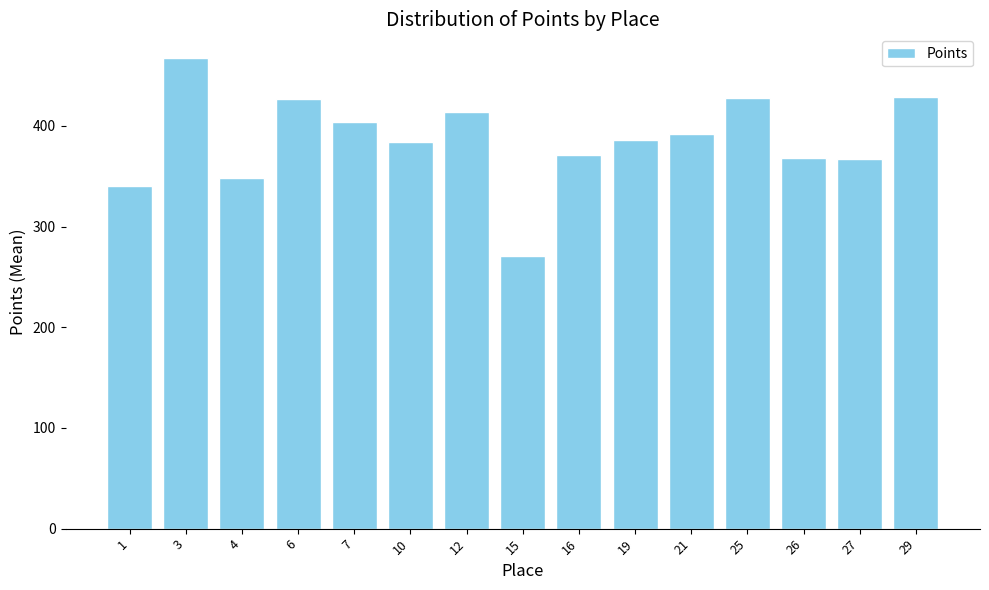

How many bars are there in total?

15